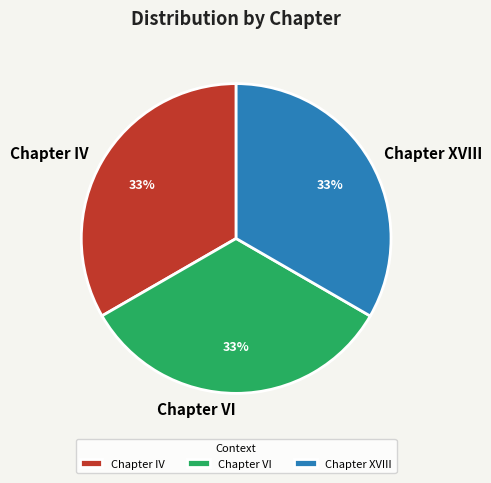

Combined, do Chapter IV and Chapter XVIII account for over 50%?

Yes